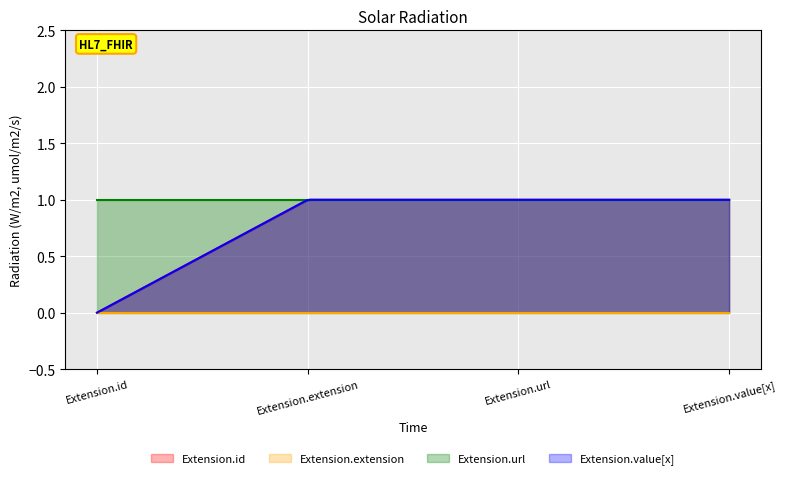

Does the chart display data point markers on the line(s)?

No